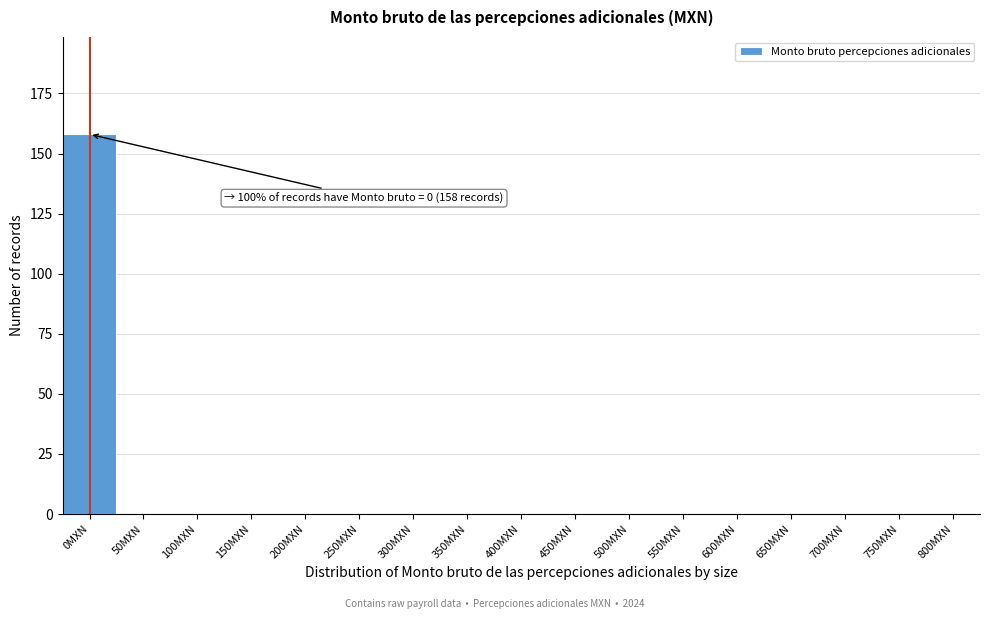

The chart shows a value of 0 at 150MXN. True or false?

True